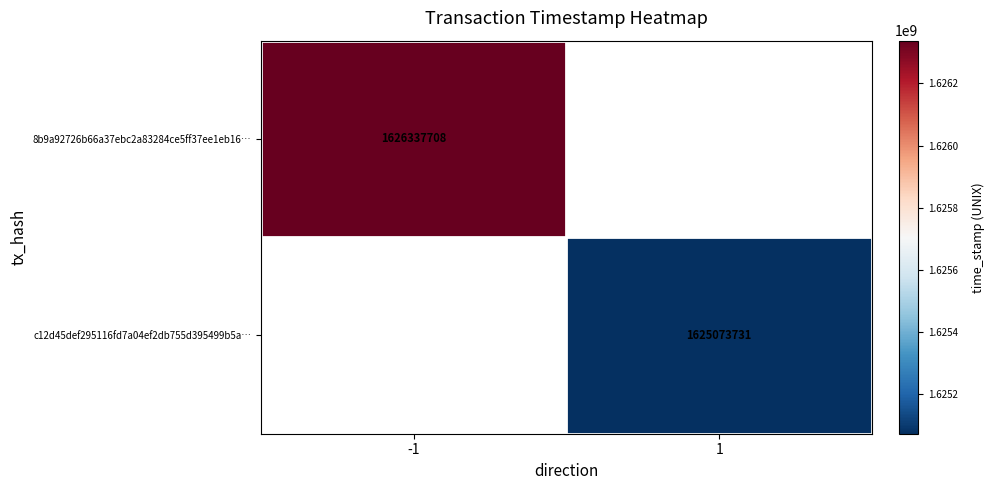

Rank the categories by c12d45def295116fd7a04ef2db755d395499b5a… value from lowest to highest.

-1, 1